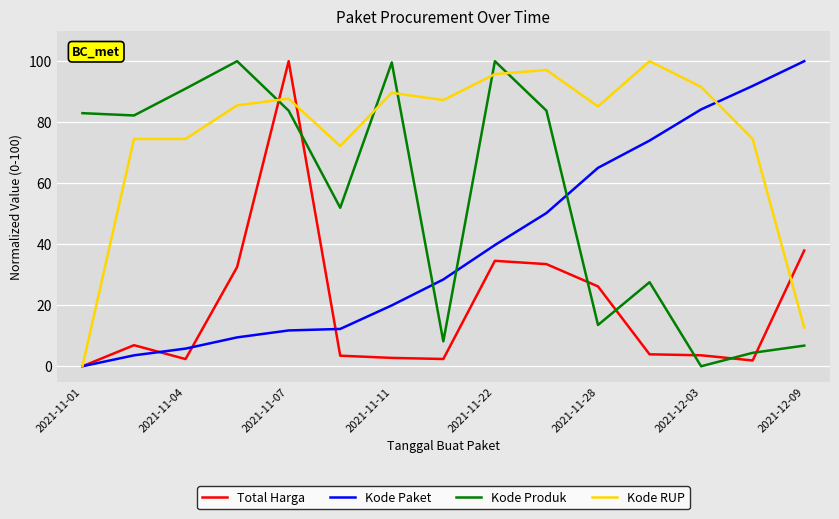

Which series ends up on top after the final intersection of Kode Produk and Total Harga?

Total Harga